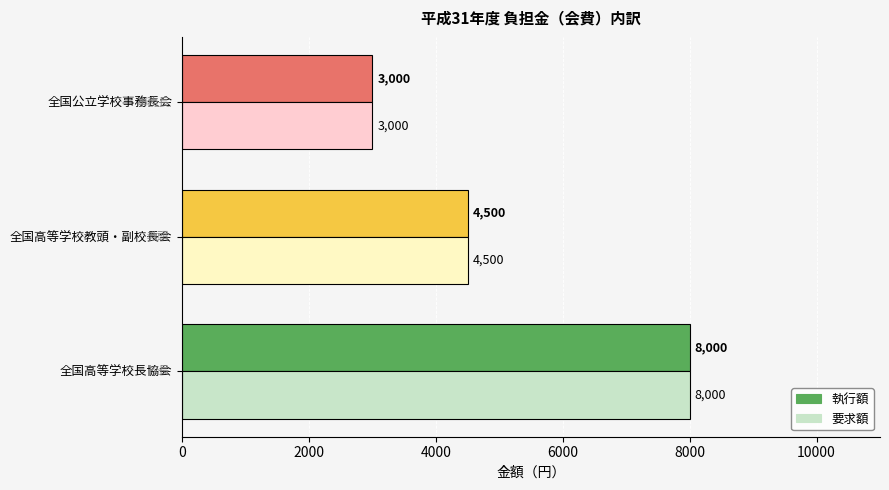

What is the difference between the 執行額 values at 全国公立学校事務長会 and 全国高等学校教頭・副校長会?

1500